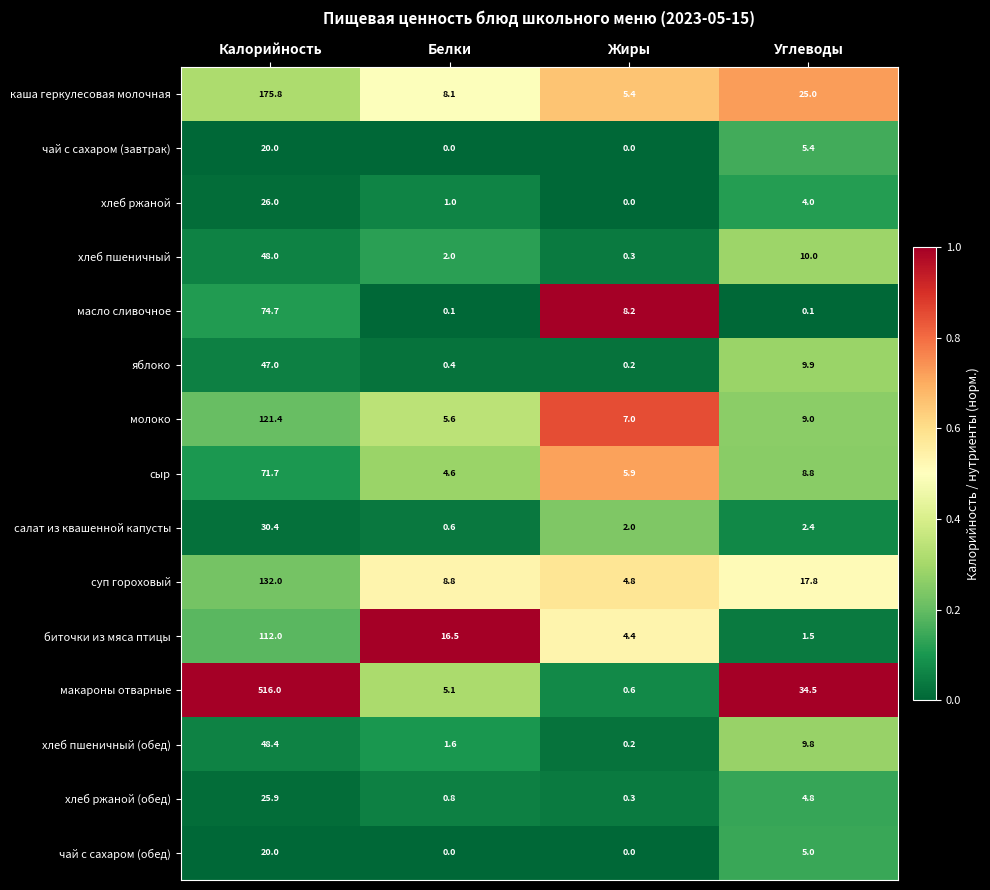

Rank the categories by хлеб пшеничный (обед) value from highest to lowest.

Калорийность, Углеводы, Белки, Жиры